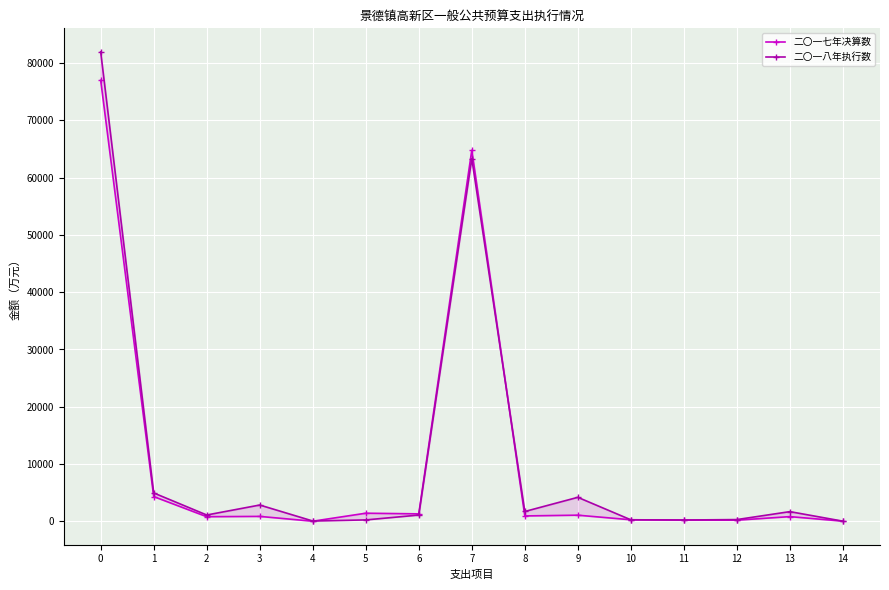

Does the chart display data point markers on the line(s)?

Yes